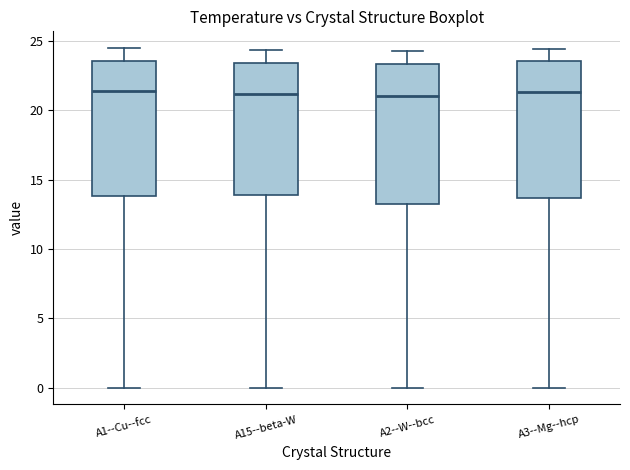

Reading left to right, transcribe this box plot: for each box, give where its median line is, the range the box spans, and where its two whiskers end, as read against the y-axis. The values are not printed on the chart, so give them approximately, as read against the axis.

A1--Cu--fcc: median 21.5, box 14.0 to 23.5, whiskers 0.0 to 24.5
A15--beta-W: median 21.0, box 14.0 to 23.5, whiskers 0.0 to 24.5
A2--W--bcc: median 21.0, box 13.5 to 23.5, whiskers 0.0 to 24.5
A3--Mg--hcp: median 21.5, box 13.5 to 23.5, whiskers 0.0 to 24.5